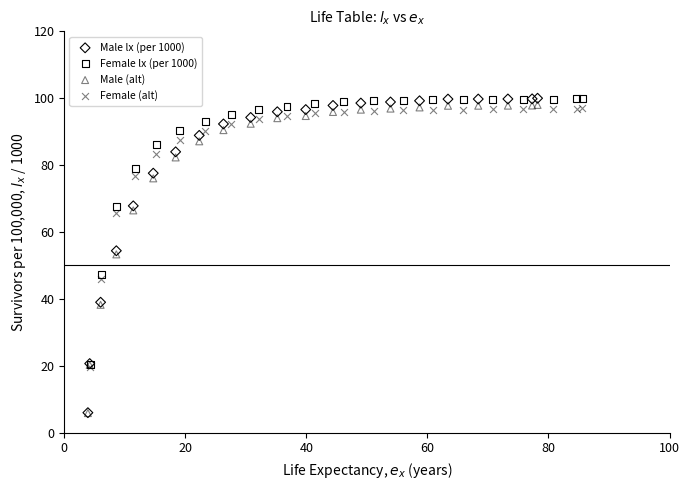

Which series has the largest Y range (max minus min)?

Male lx (per 1000)